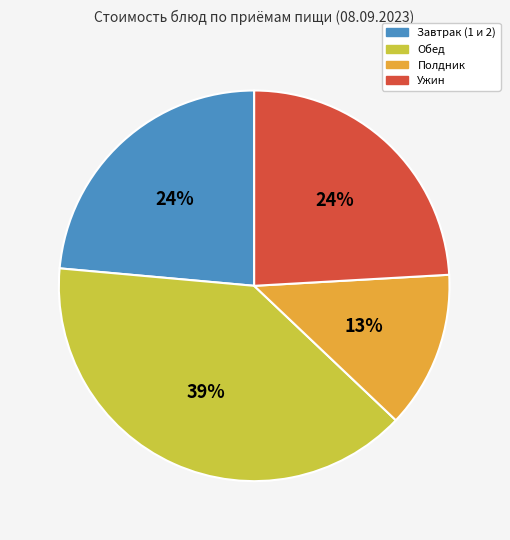

To the nearest percent, what is the average slice percentage?

25%